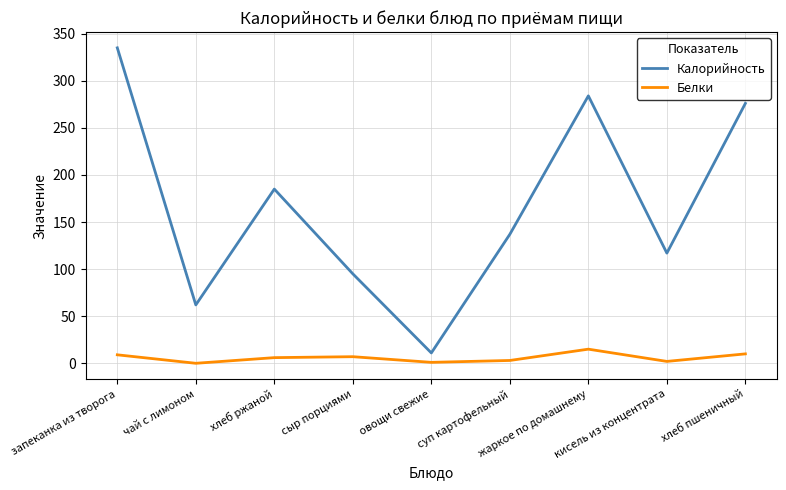

How many lines are shown in the chart?

2